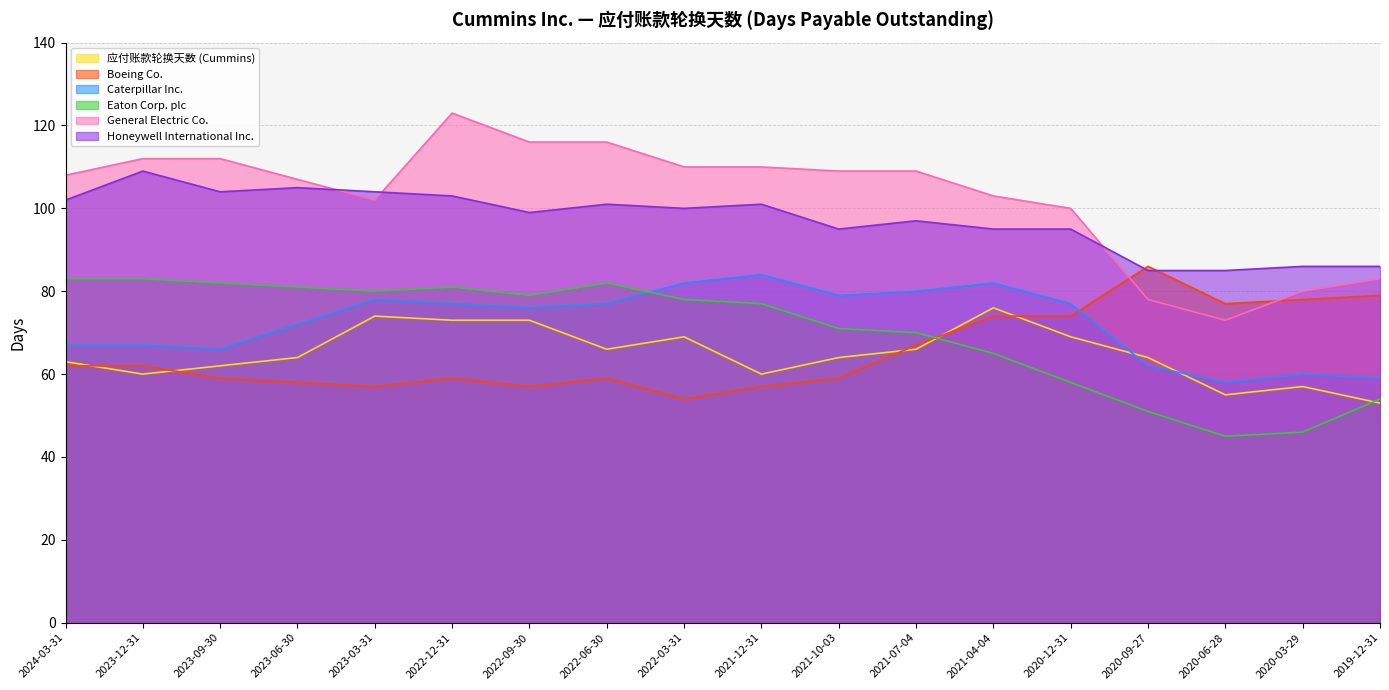

Is it true that Caterpillar Inc. equals 59 at 2019-12-31?

True